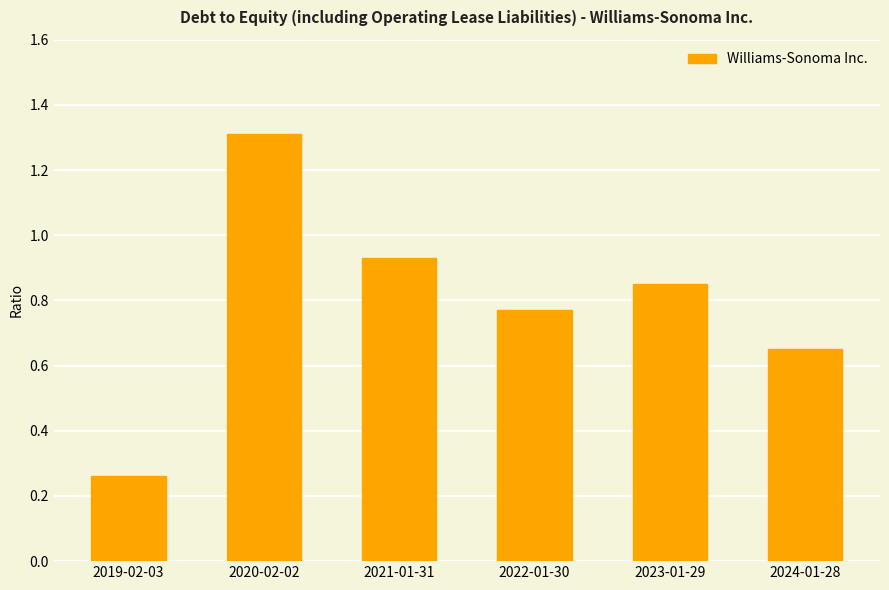

List the labels in order of value, largest first.

2020-02-02, 2021-01-31, 2023-01-29, 2022-01-30, 2024-01-28, 2019-02-03